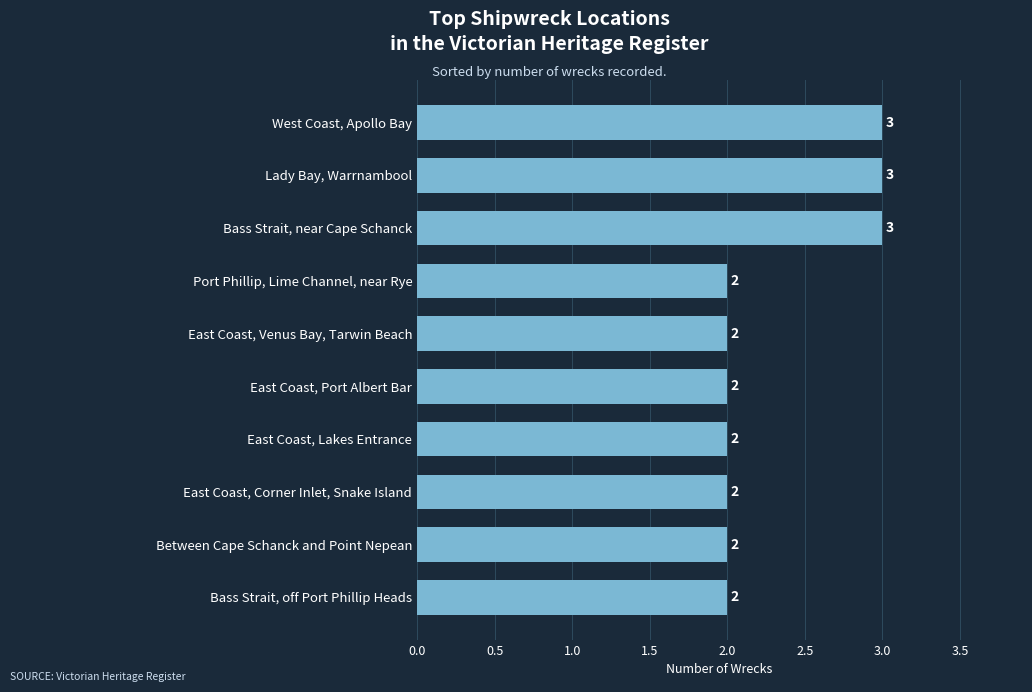

How many categories are shown in the chart?

10